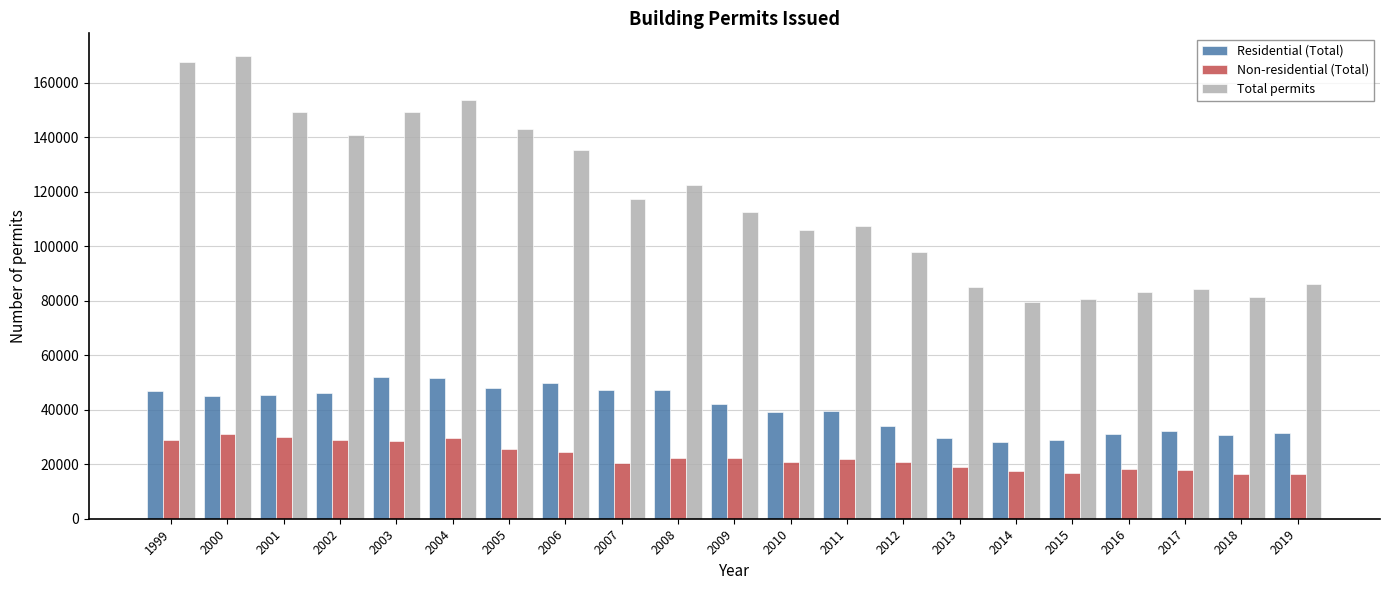

At which label does Non-residential (Total) first exceed 21765?

1999